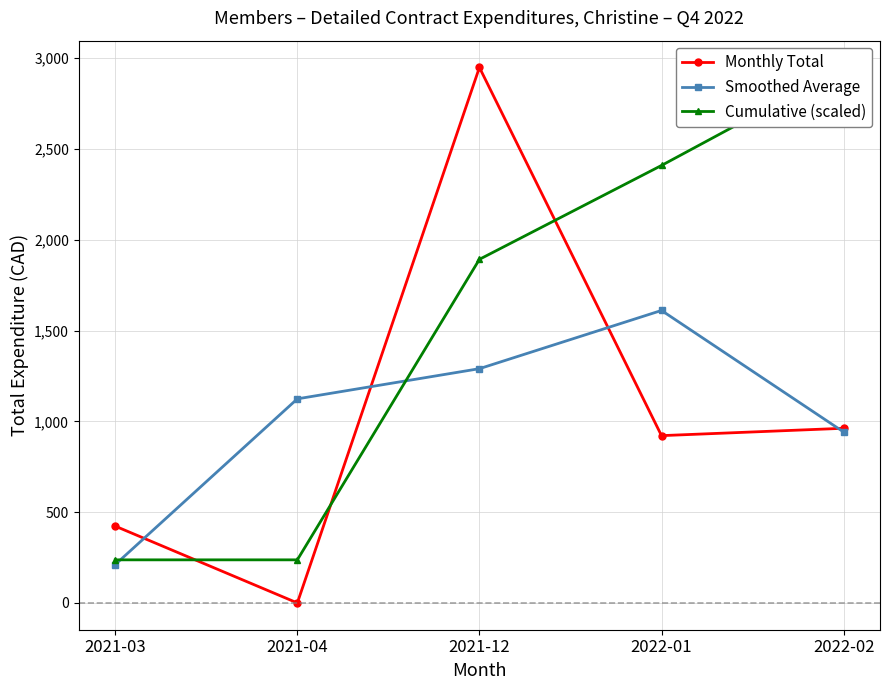

Which category has the lowest value across all series?

2021-04